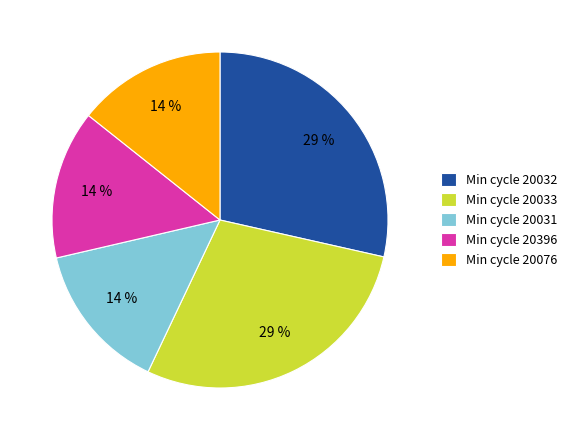

To the nearest percent, what percentage of the pie is Min cycle 20033?

29%